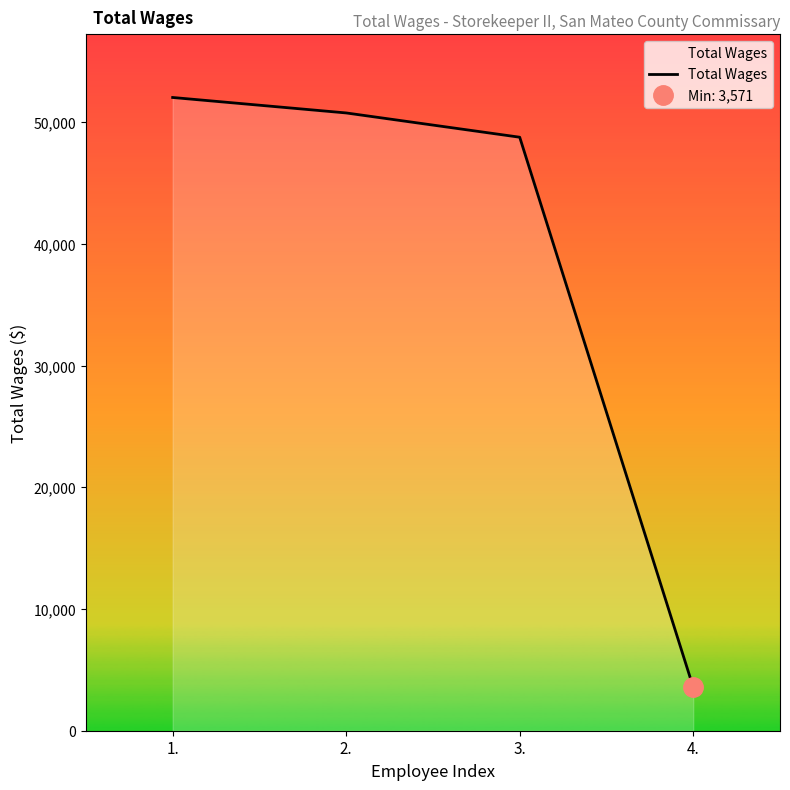

Reading left to right, extract all data points from this chart.

52044	50773	48778	3571